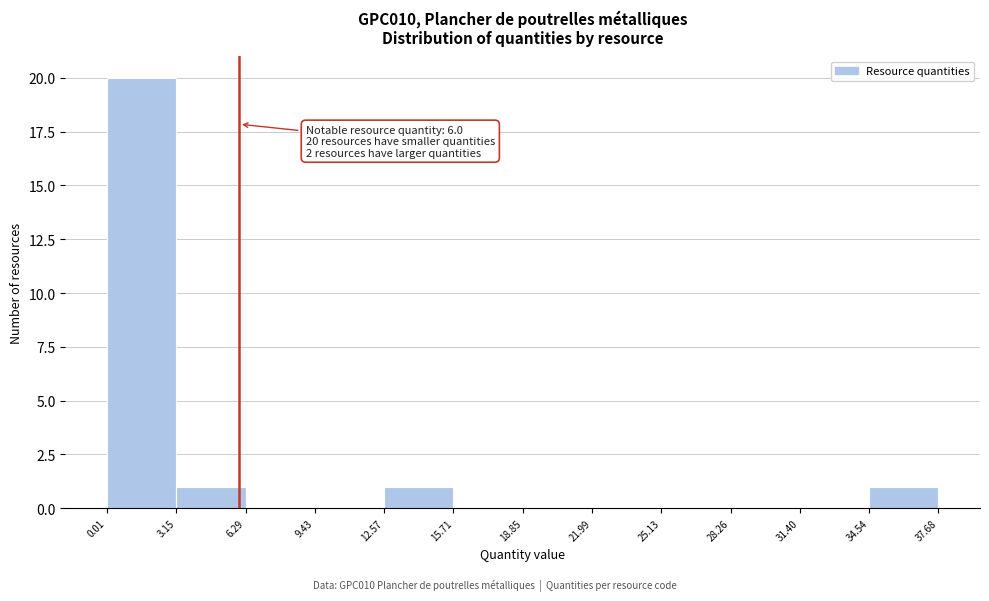

Which range on the x-axis has the tallest bar?

0.01 to 3.15